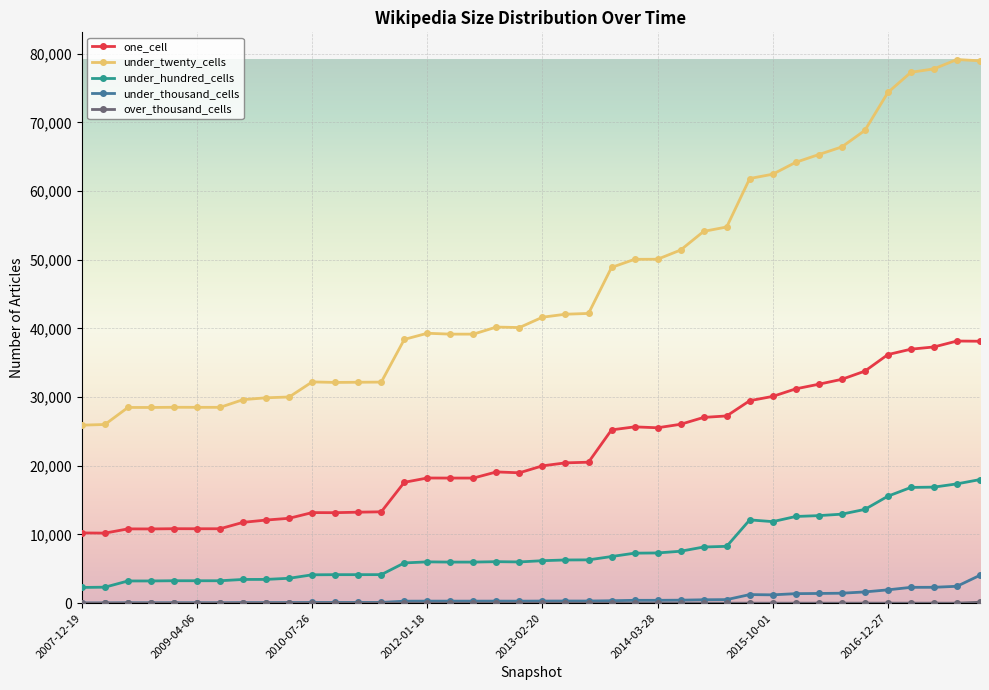

Which series has the widest spread of values?

under_twenty_cells